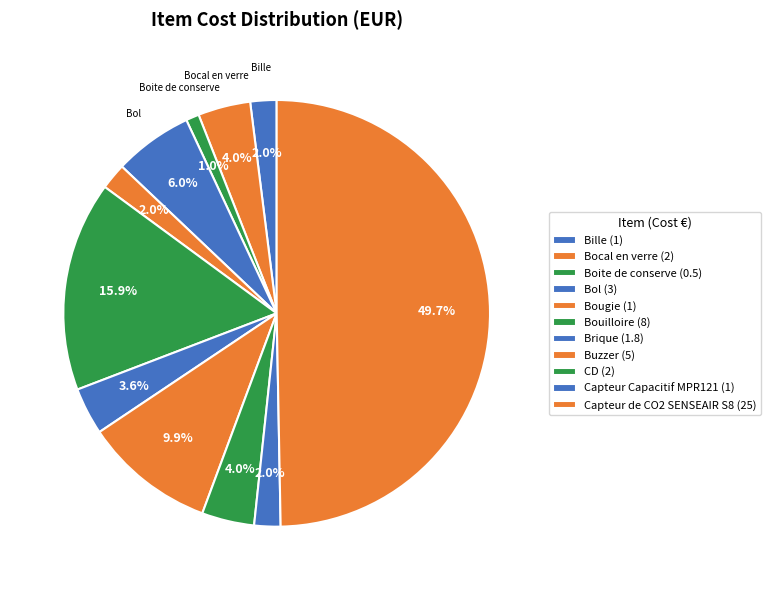

Rank the categories by value from highest to lowest.

Capteur de CO2 SENSEAIR S8, Bouilloire, Buzzer, Bol, Bocal en verre, CD, Brique, Bille, Bougie, Capteur Capacitif MPR121, Boite de conserve